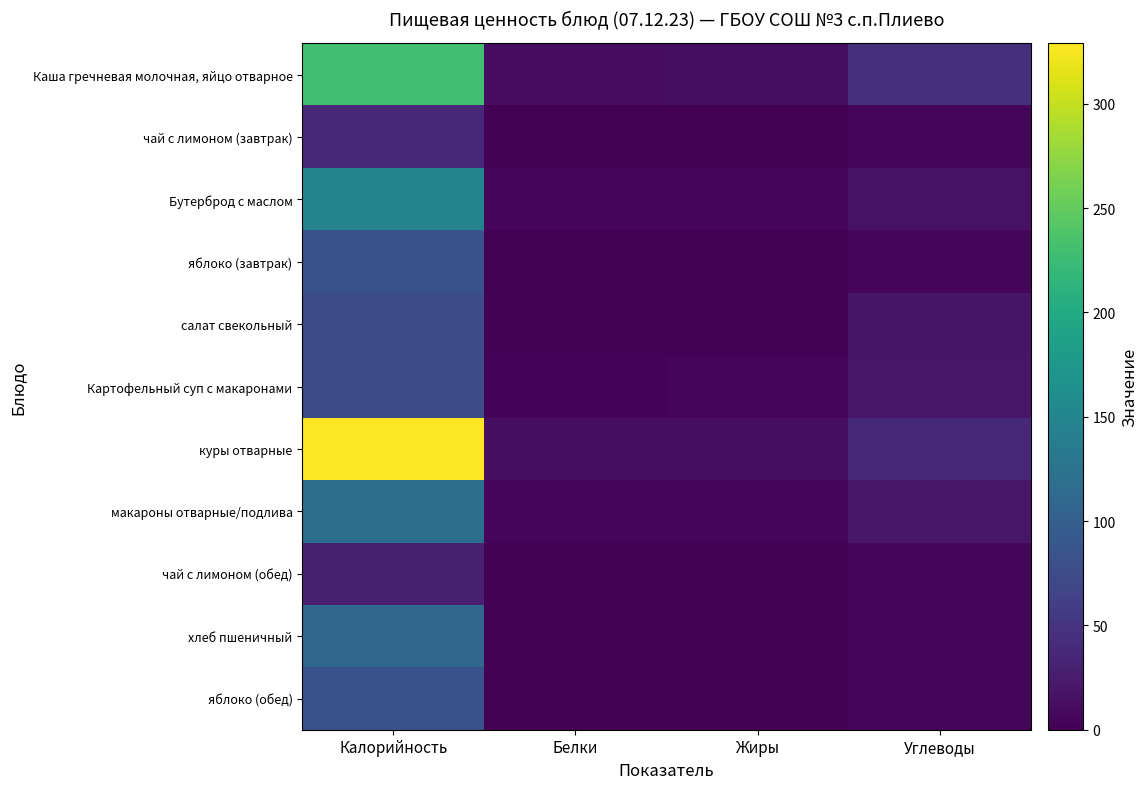

At how many categories does at least one series exceed 322?

1